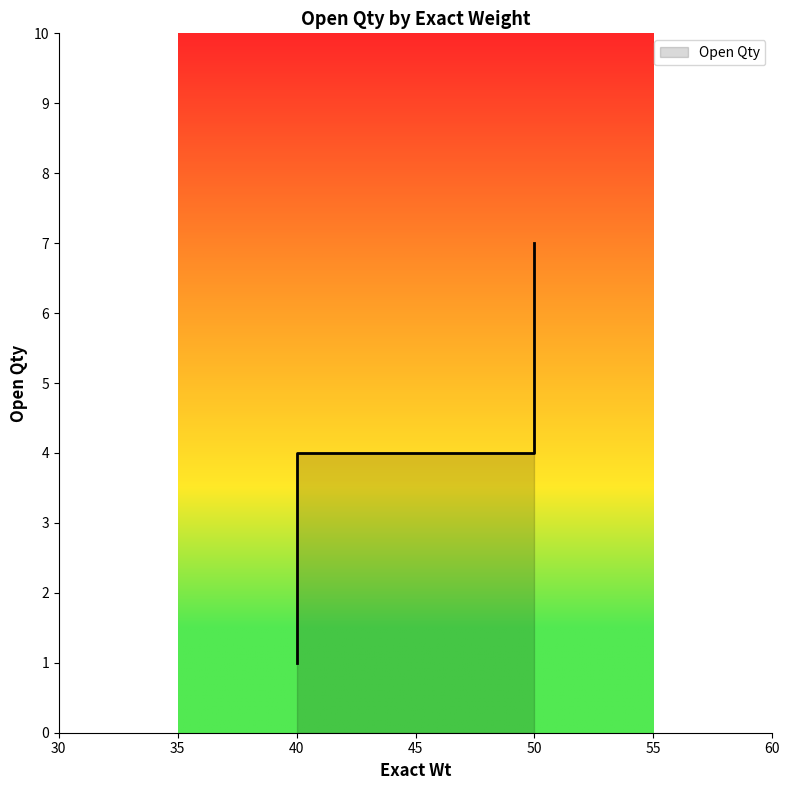

True or false: the data shows 2 at 40.

False